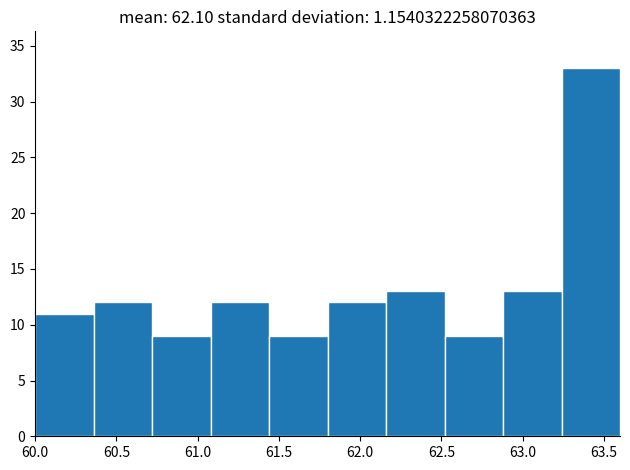

Reading left to right, list every bar in this chart as the range it spans on the x-axis followed by its height. Neither the bar edges nor the heights are printed on the chart, so give them approximately, as read against the axes.

60.00 to 60.36: 11
60.36 to 60.72: 12
60.72 to 61.08: 9
61.08 to 61.44: 12
61.44 to 61.80: 9
61.80 to 62.16: 12
62.16 to 62.52: 13
62.52 to 62.88: 9
62.88 to 63.24: 13
63.24 to 63.60: 33